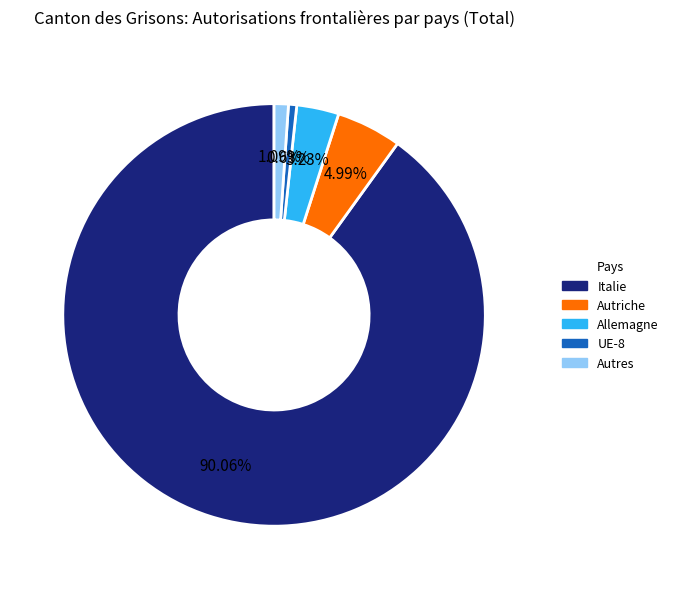

Which slice is the largest?

Italie